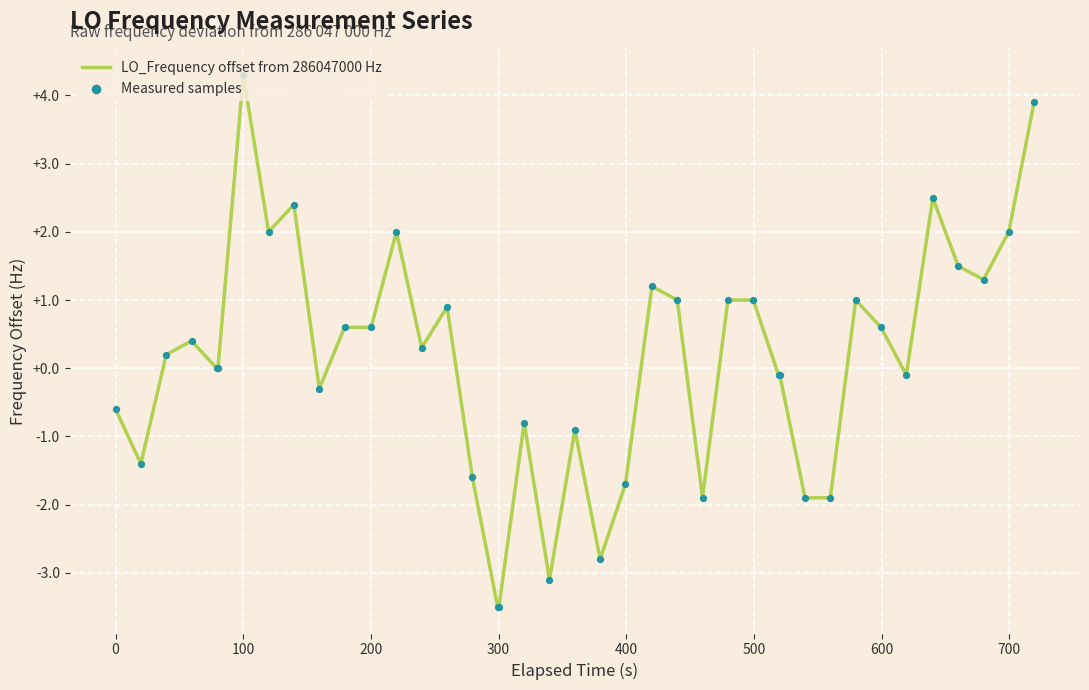

What is the difference between the maximum and minimum values?

7.8